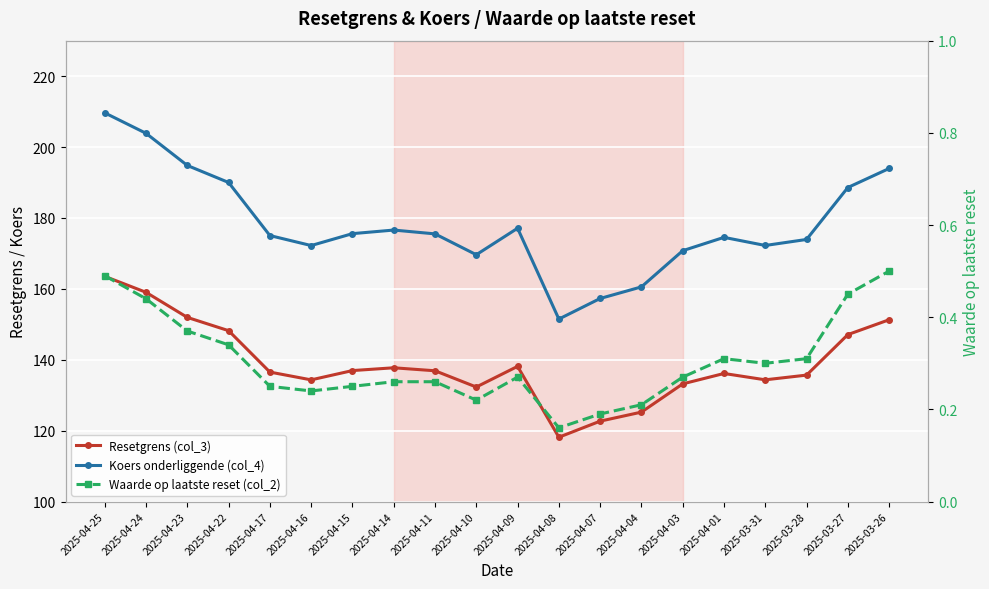

Where does the Koers onderliggende (col_4) series first go above 175?

2025-04-25